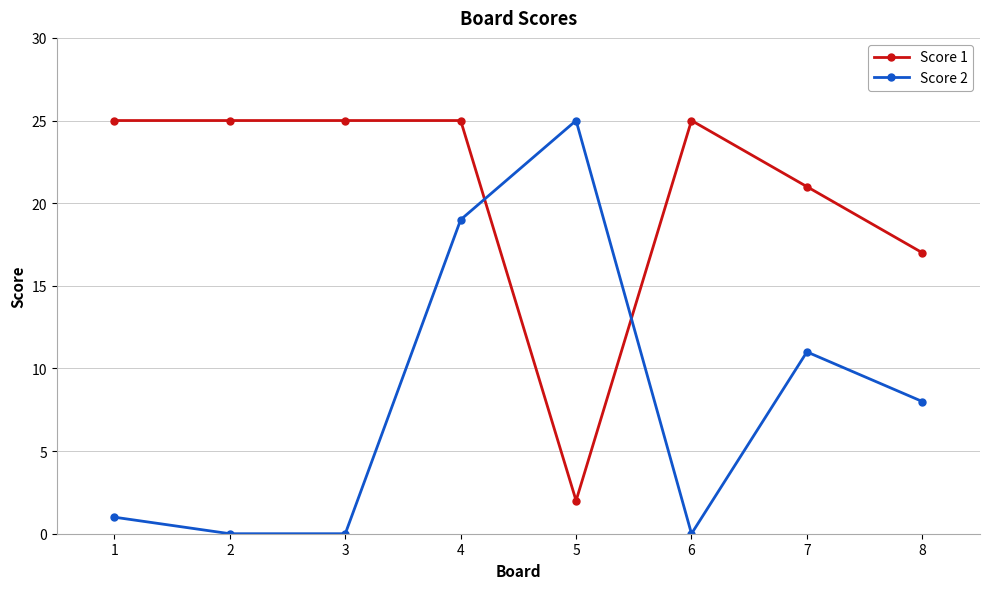

What is the total value across all series at 5?

27